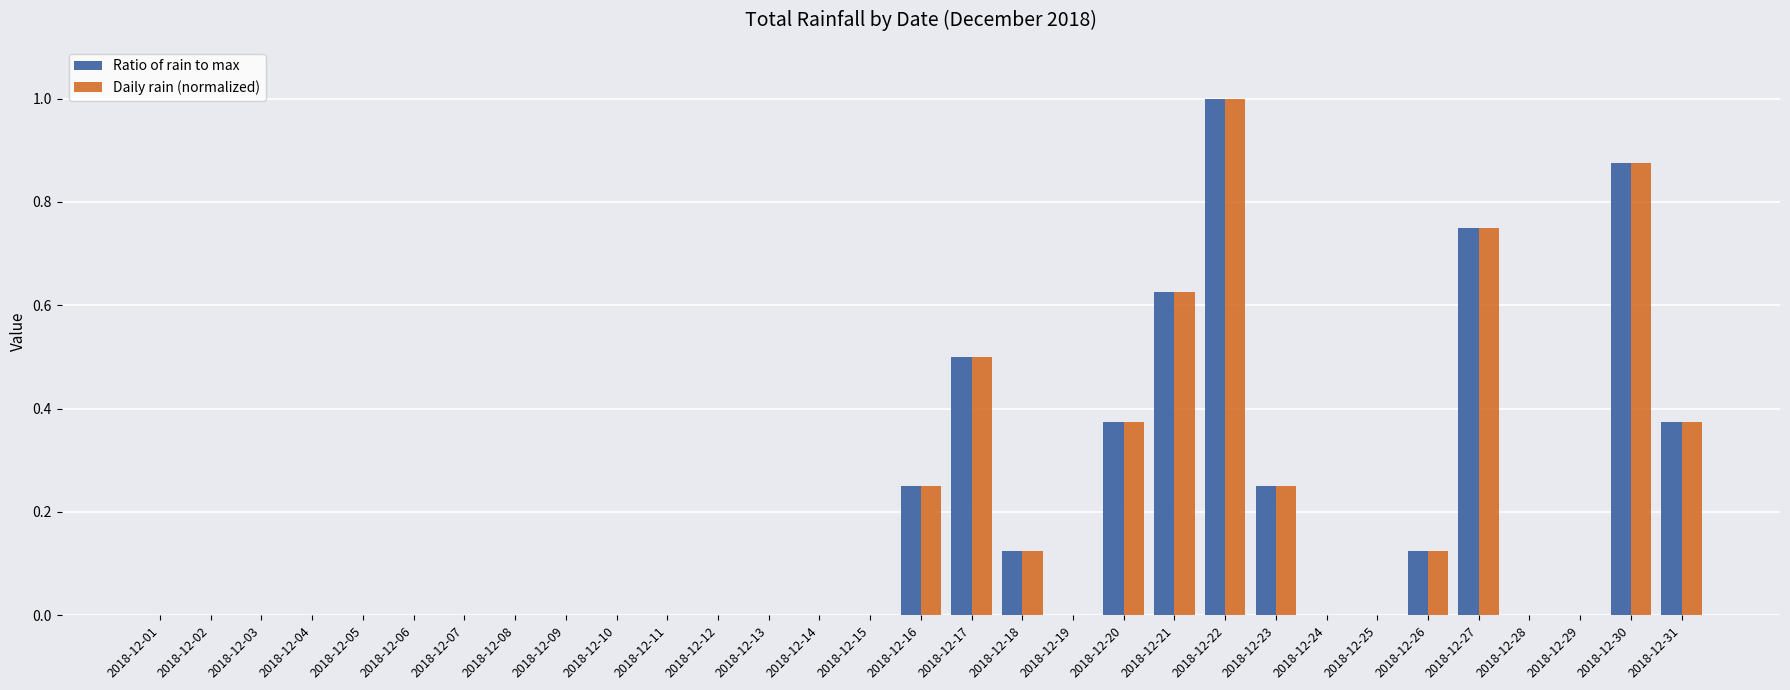

True or false: Ratio of rain to max has a value of 0.0 at 2018-12-25.

True